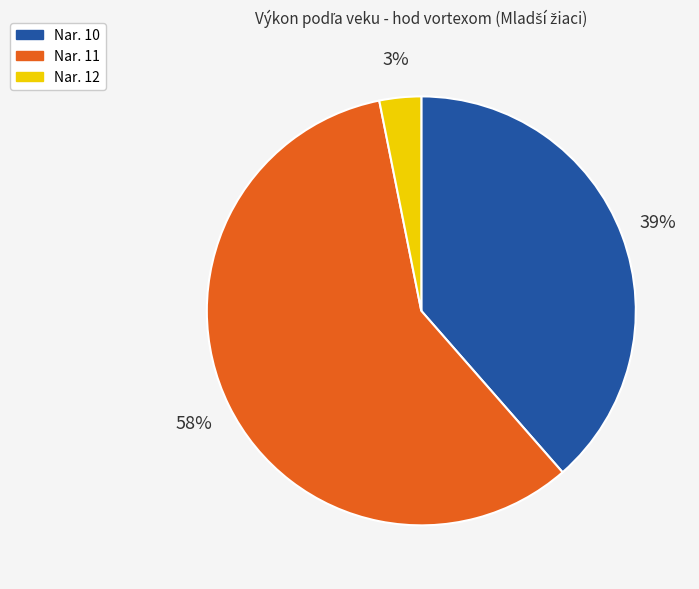

To the nearest percent, what is the difference between the largest and smallest slice percentages?

55%